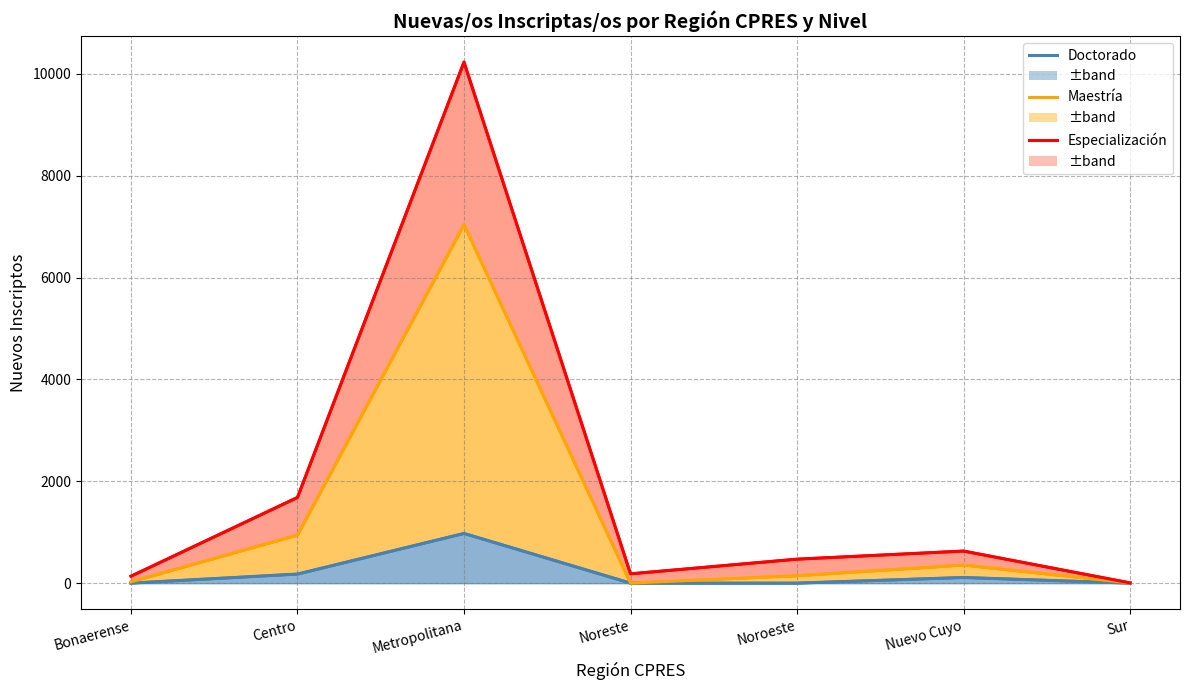

Does the chart have visible grid lines?

Yes